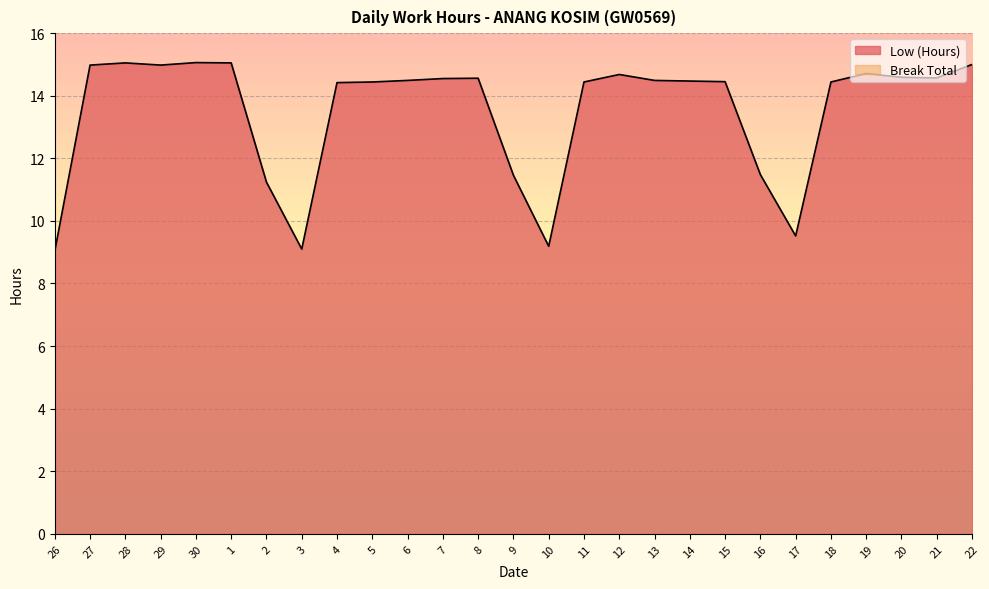

Does the chart display data point markers on the line(s)?

No